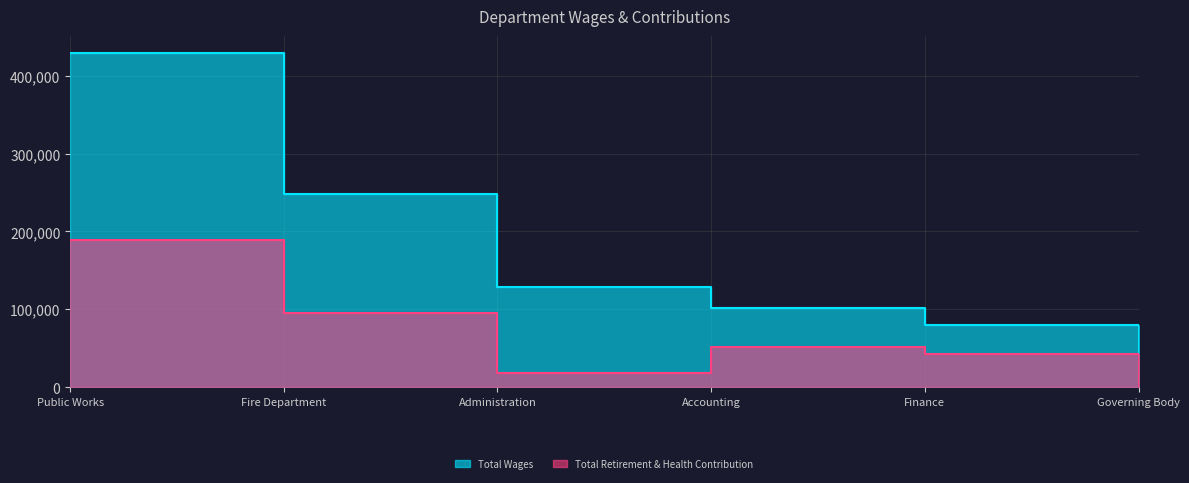

How many lines are shown in the chart?

2